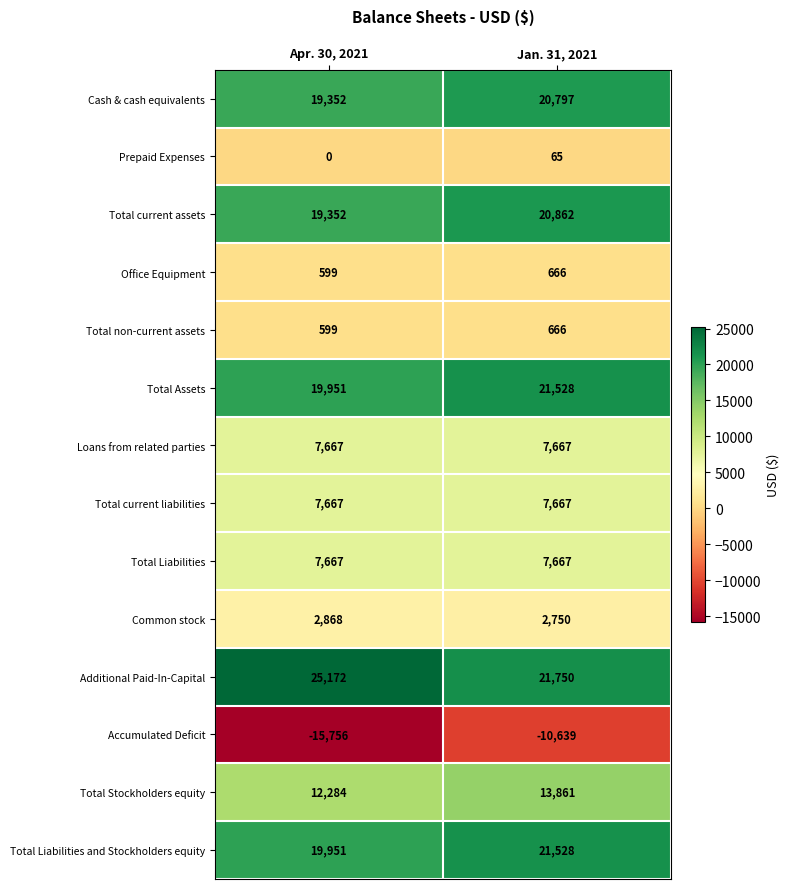

True or false: Additional Paid-In-Capital has a value of 21750 at Jan. 31, 2021.

True